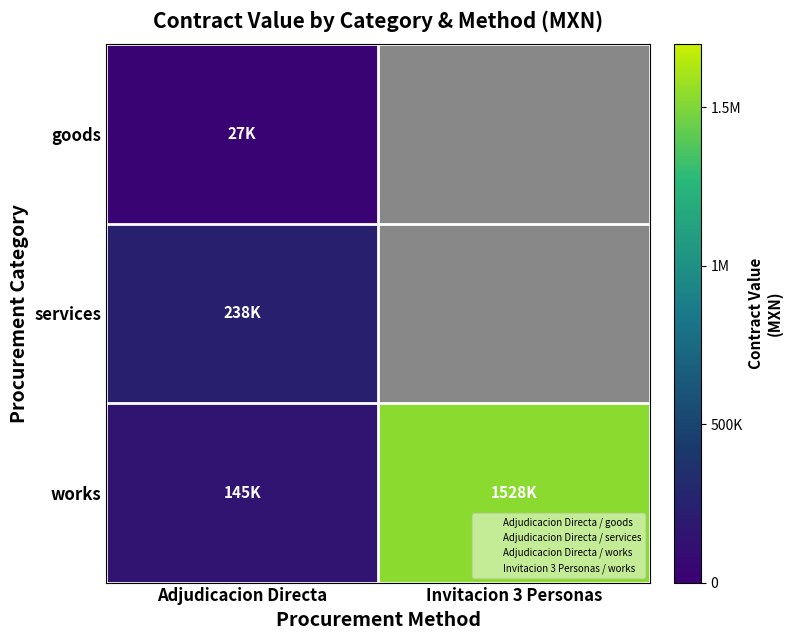

Which label corresponds to the smallest value in the chart?

Adjudicacion Directa